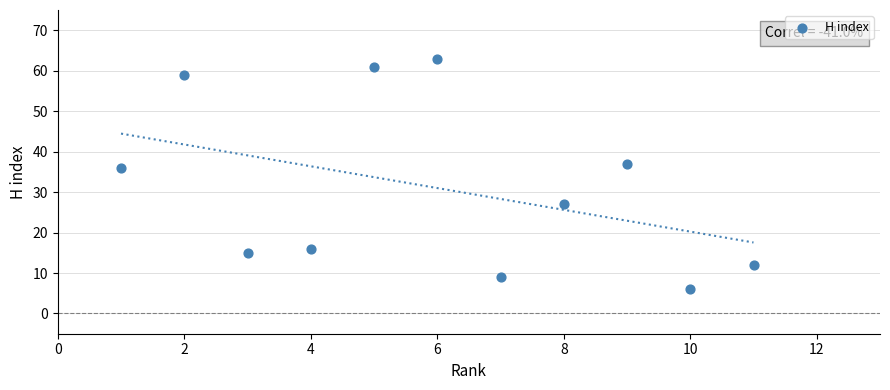

What is the range of Y values (max minus min)?

57